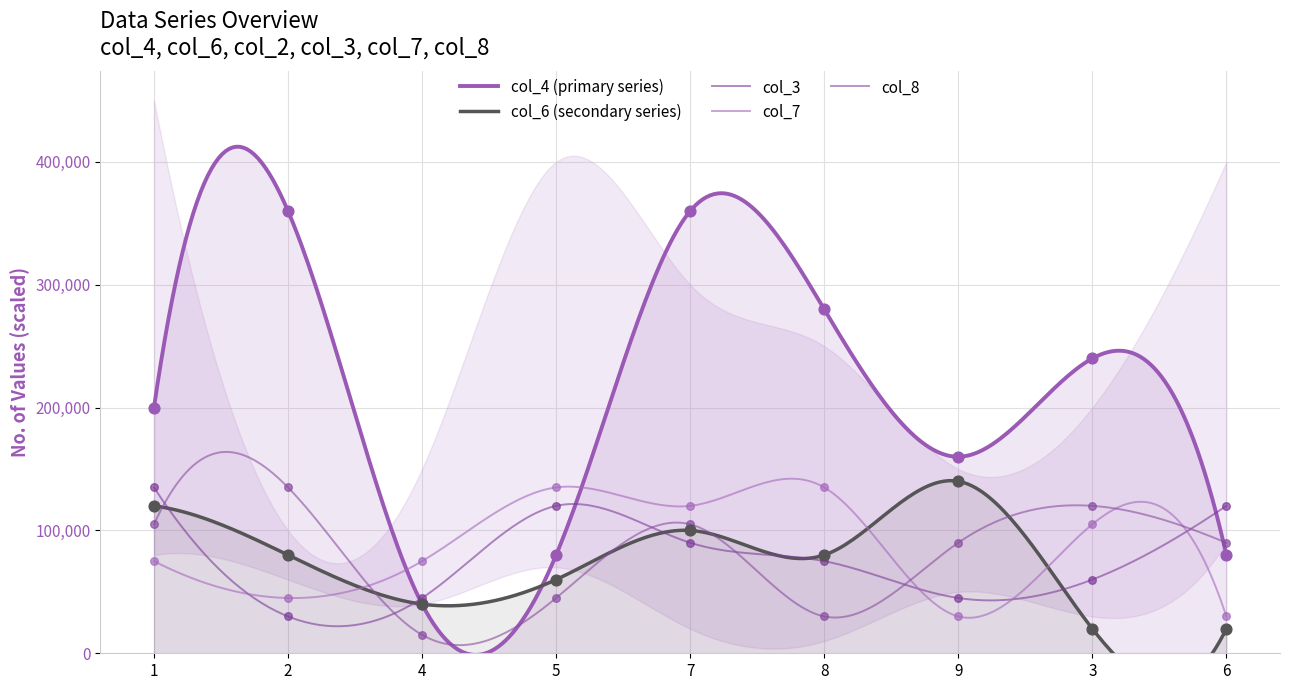

Which series has the widest spread of Y values?

col_4